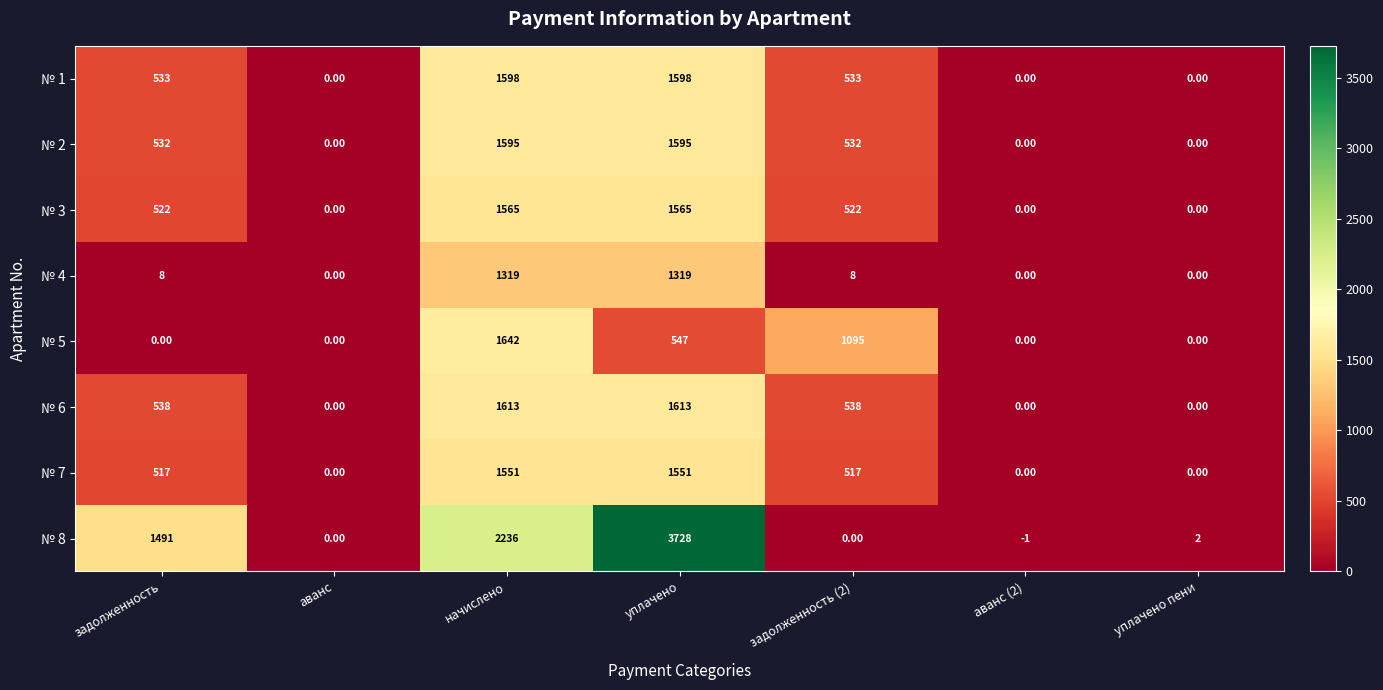

At which category is the sum across all series the highest?

уплачено